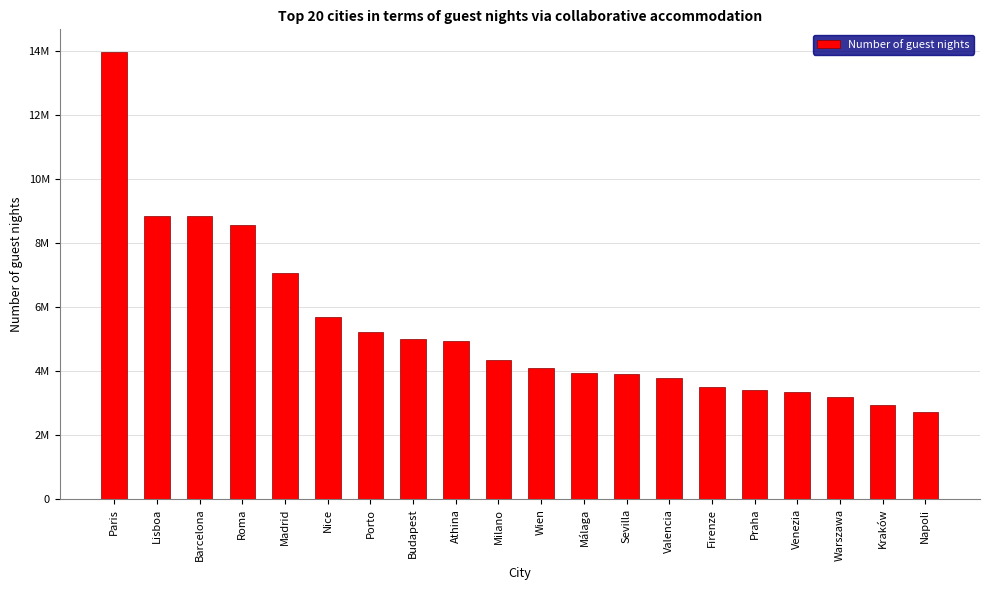

Between Venezia and Warszawa, which is larger?

Venezia